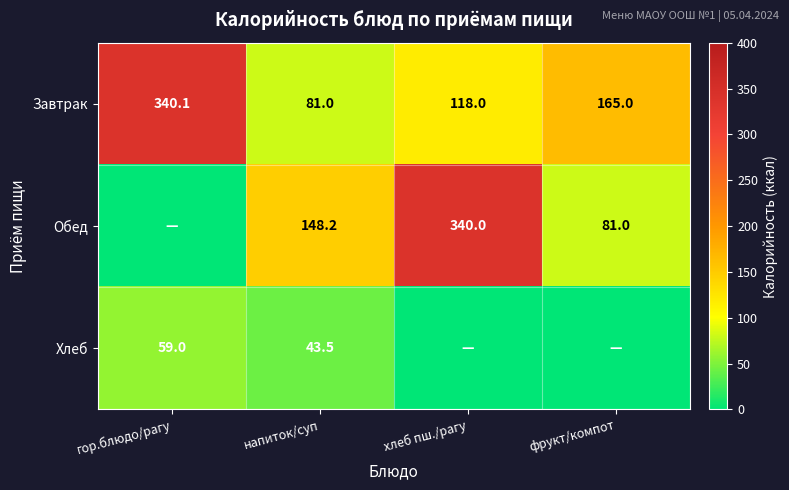

At which category does the chart reach its peak across all series?

гор.блюдо/рагу